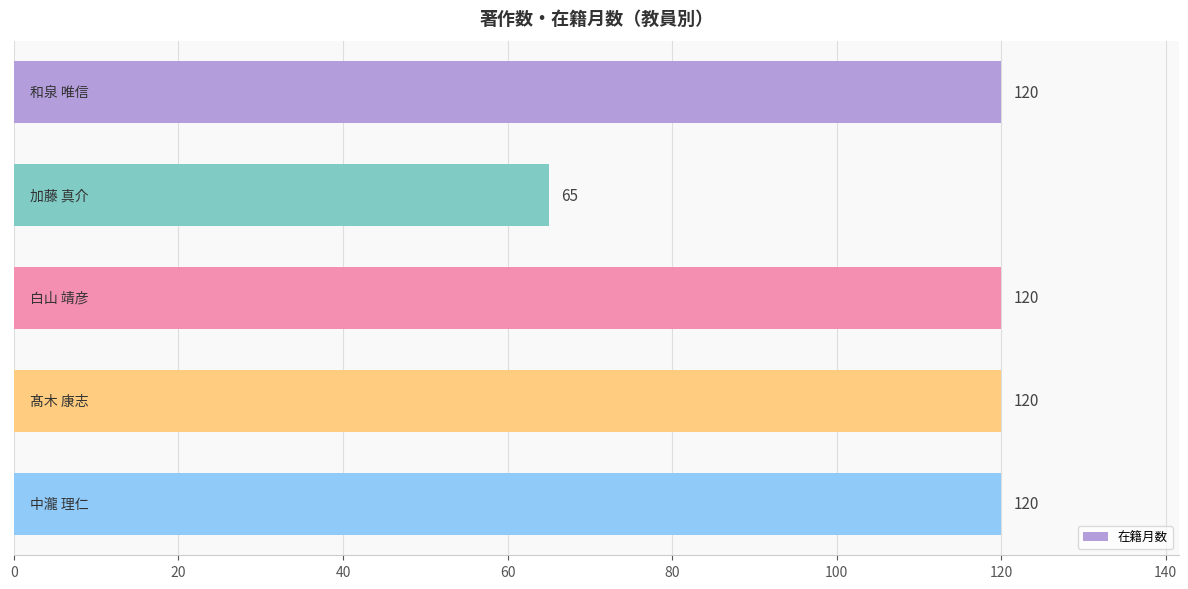

What is the value of the 1st bar from the top?

120